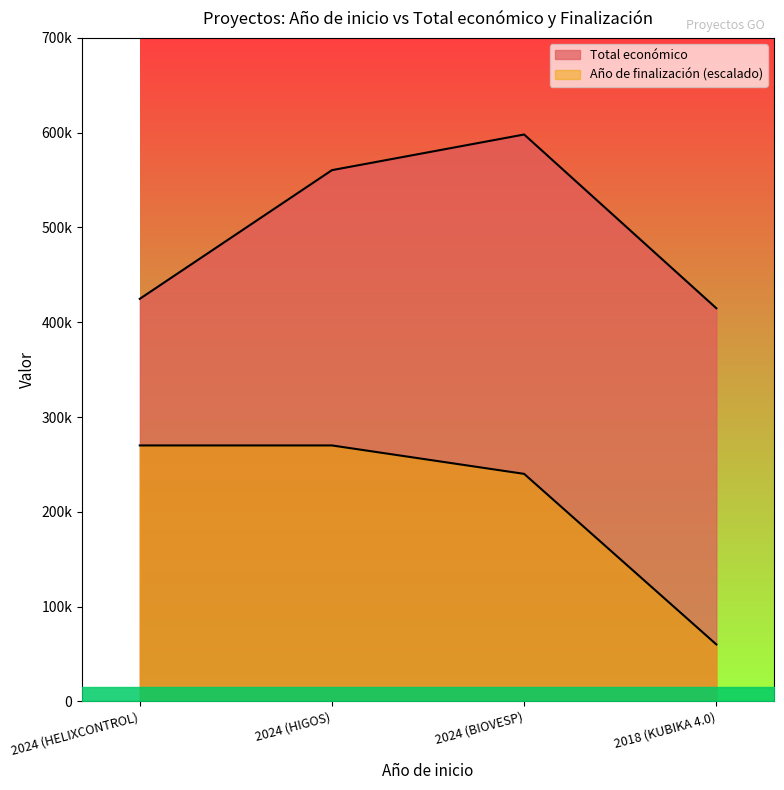

How many series are shown in this chart?

2